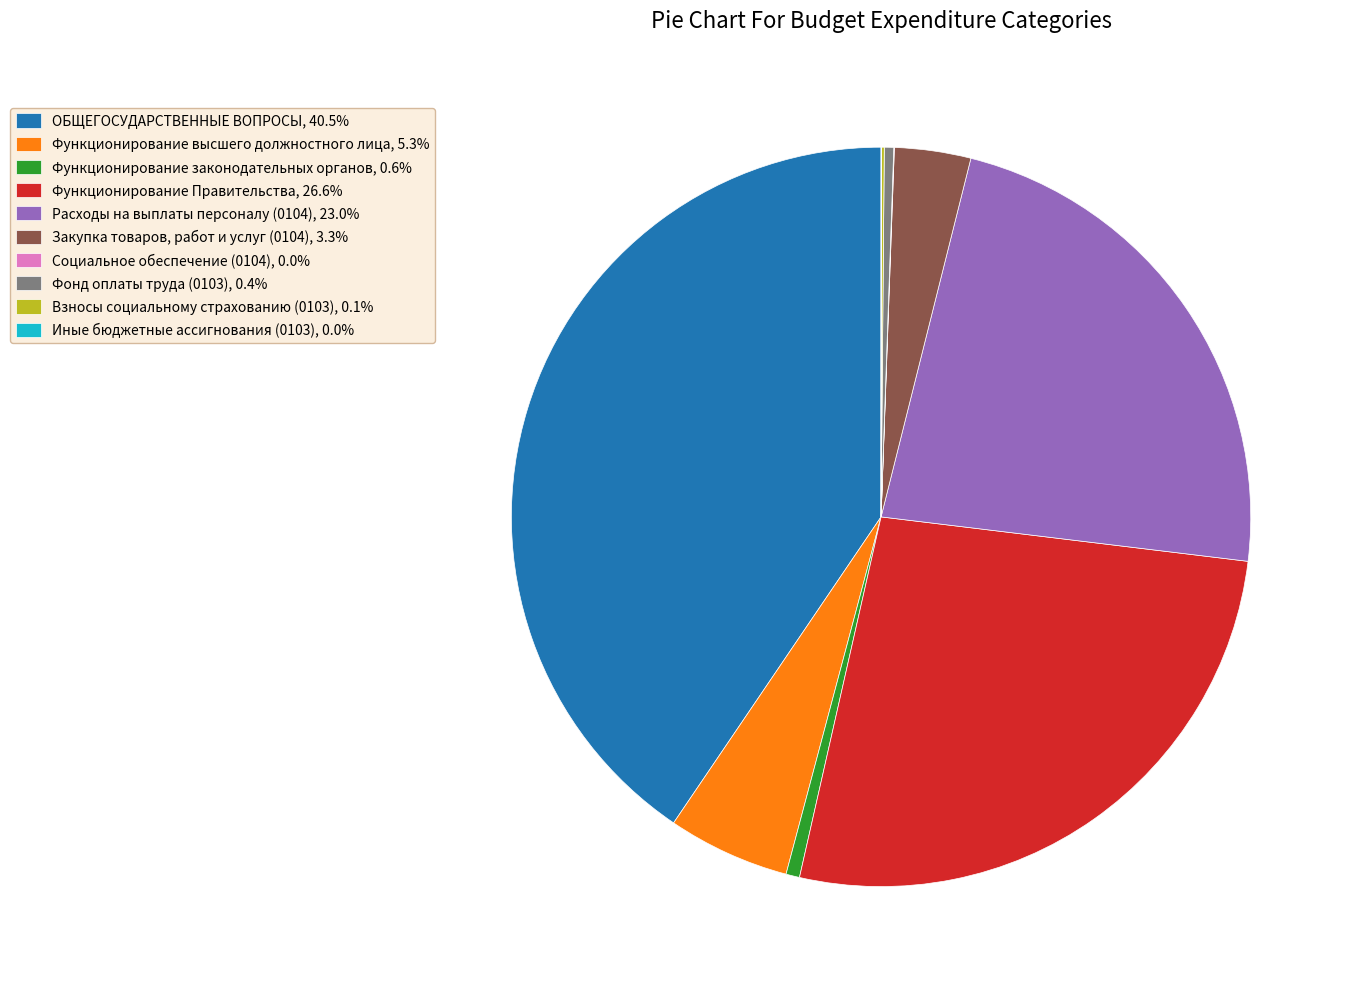

Is the sum of Расходы на выплаты персоналу (0104), 23.0% and Функционирование законодательных органов, 0.6% greater than half?

No